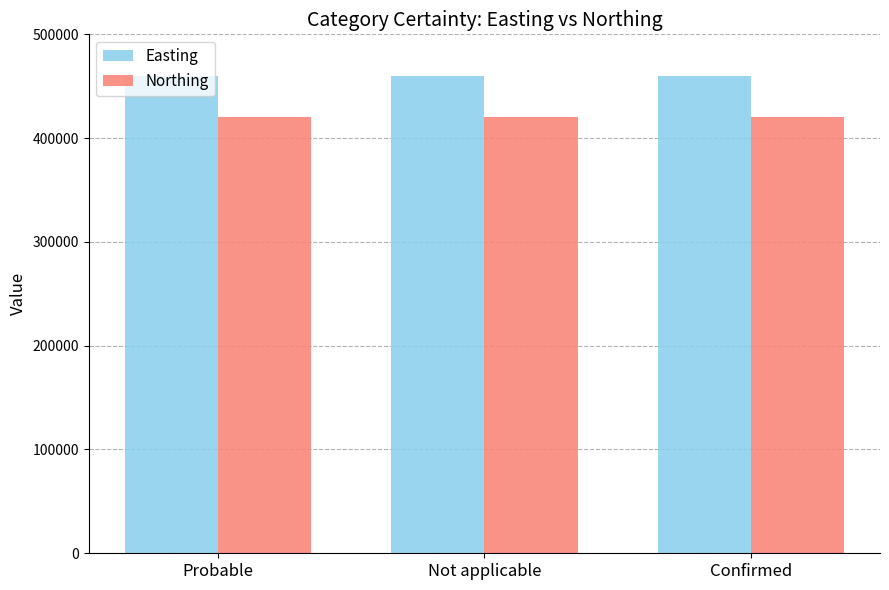

Rank the series at Probable from highest to lowest value.

Easting, Northing